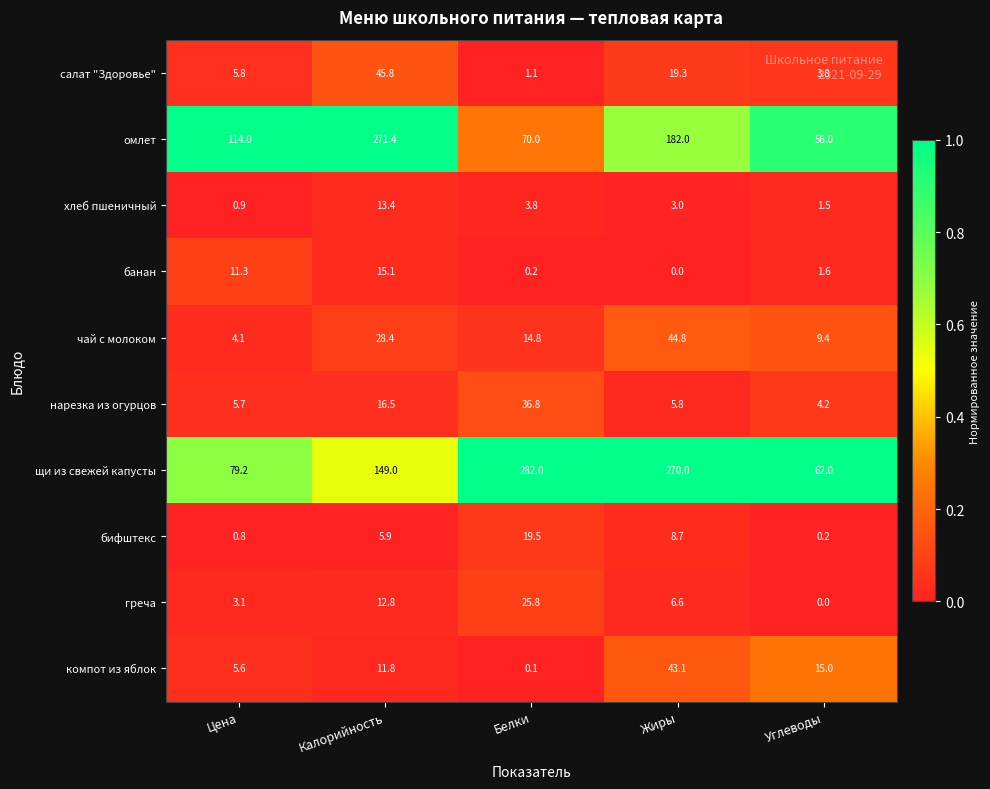

Which series changed the most between Калорийность and Жиры?

щи из свежей капусты